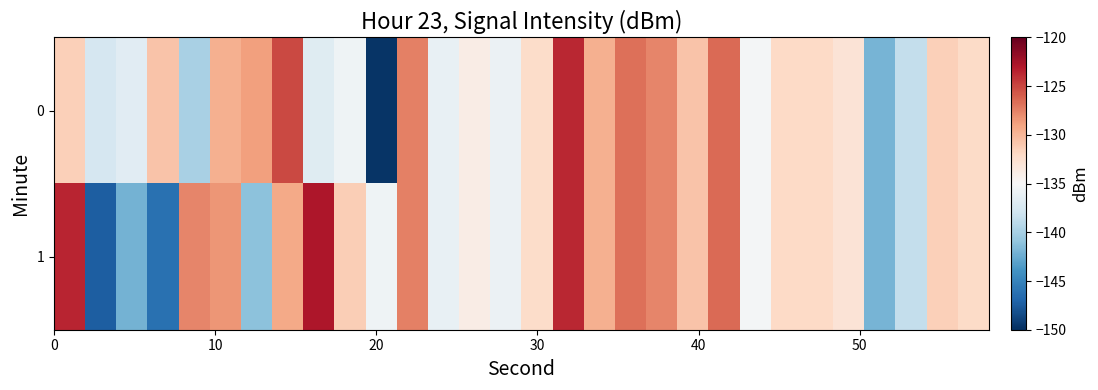

Reading right to left, what are all the values shown in this chart?

0: -132.1	-131.5	-138.6	-141.9	-132.9	-132.0	-132.0	-135.3	-126.5	-130.7	-127.7	-126.7	-129.6	-123.7	-132.2	-135.9	-133.9	-136.1	-127.4	-149.7	-135.7	-136.8	-125.1	-128.8	-129.7	-139.9	-130.7	-136.7	-137.5	-131.4
1: -132.1	-131.5	-138.6	-141.9	-132.9	-132.0	-132.0	-135.3	-126.5	-130.7	-127.7	-126.7	-129.6	-123.7	-132.2	-135.9	-133.9	-136.1	-127.4	-135.7	-131.3	-122.9	-129.4	-141.2	-128.4	-127.6	-146.2	-142.1	-147.4	-123.6